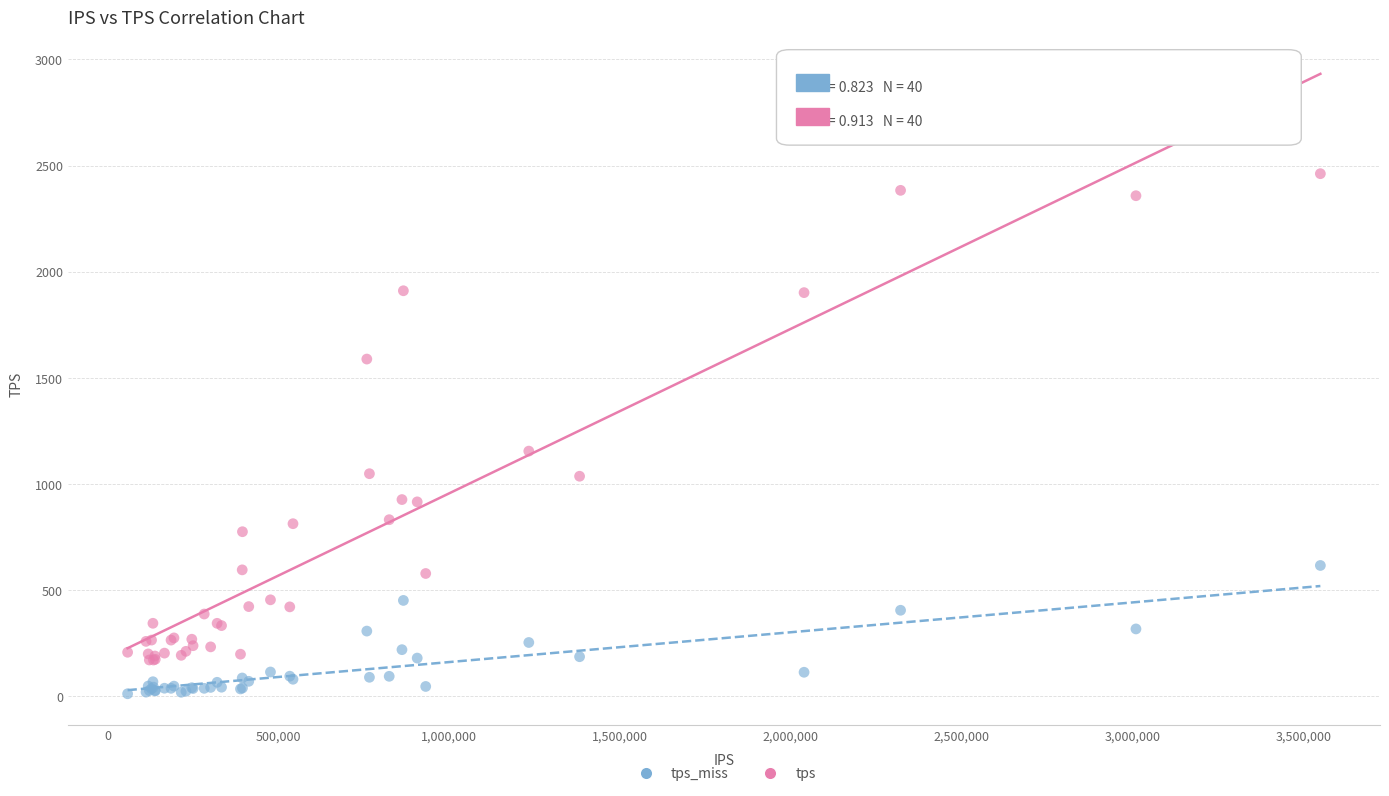

Which series reaches the minimum Y coordinate?

tps_miss